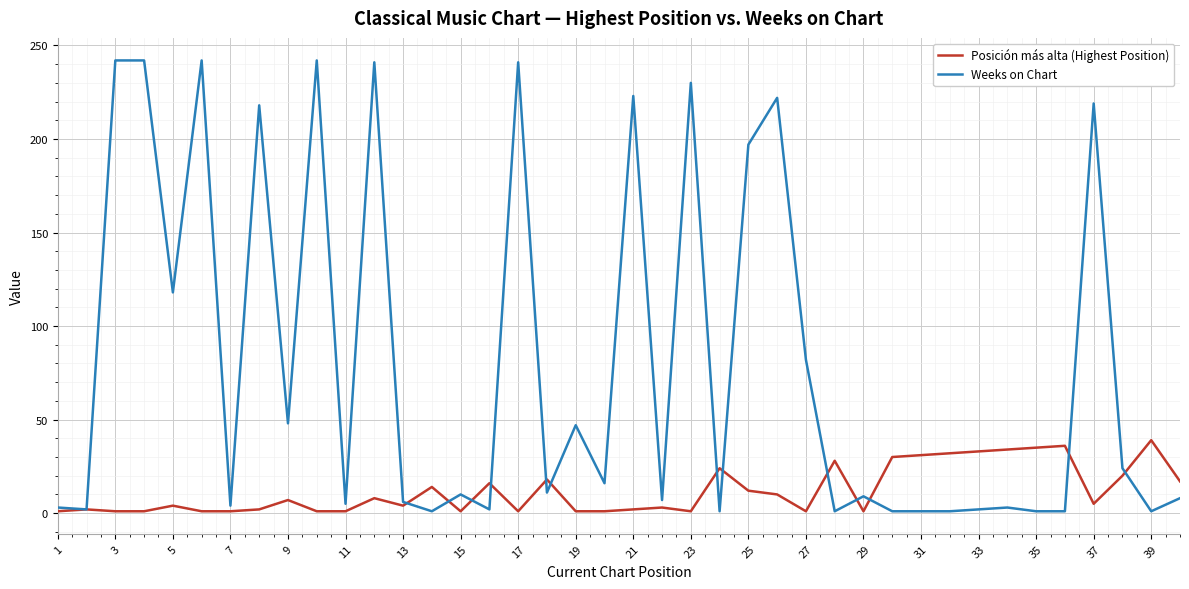

Rank the series by their maximum value, from lowest to highest.

Posición más alta (Highest Position), Weeks on Chart